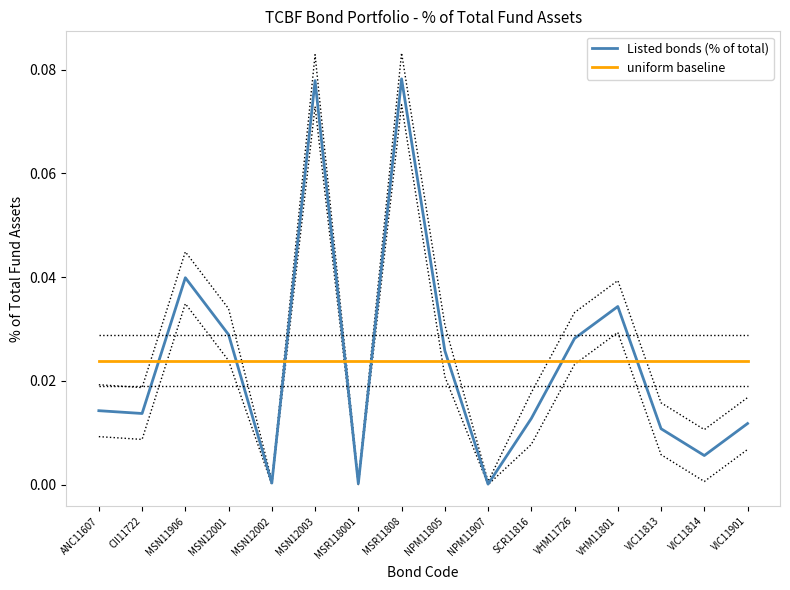

Which label corresponds to the largest value in the chart?

MSR11808